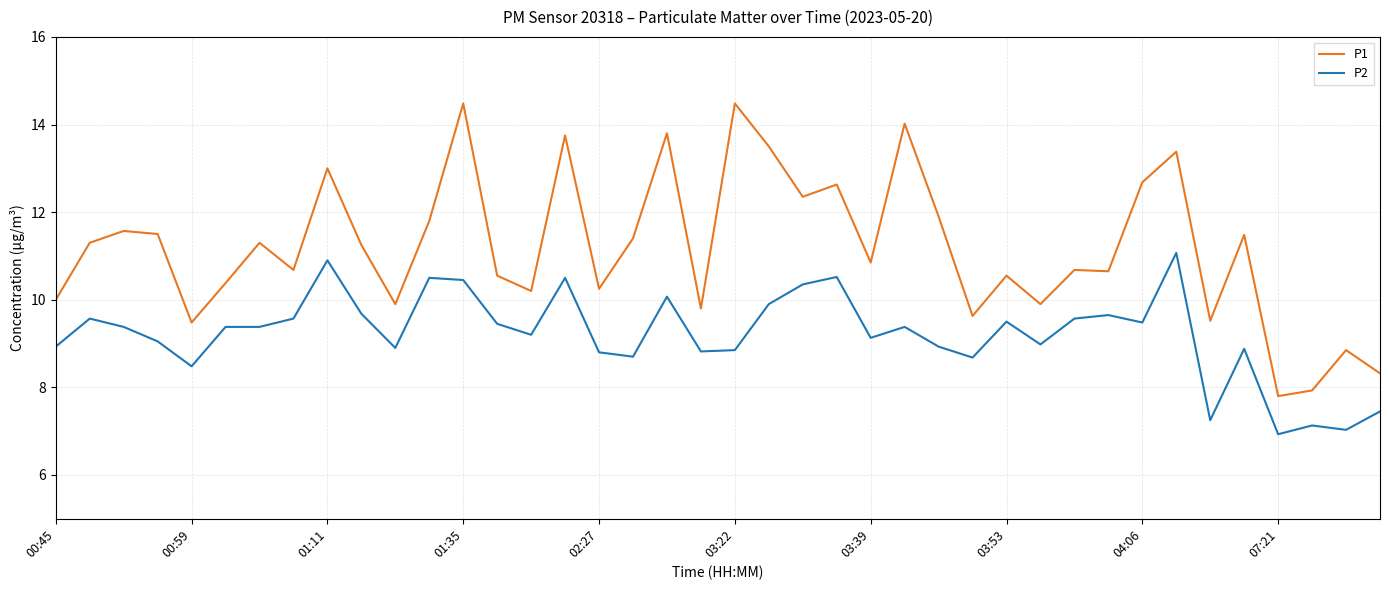

How many series are shown in this chart?

2